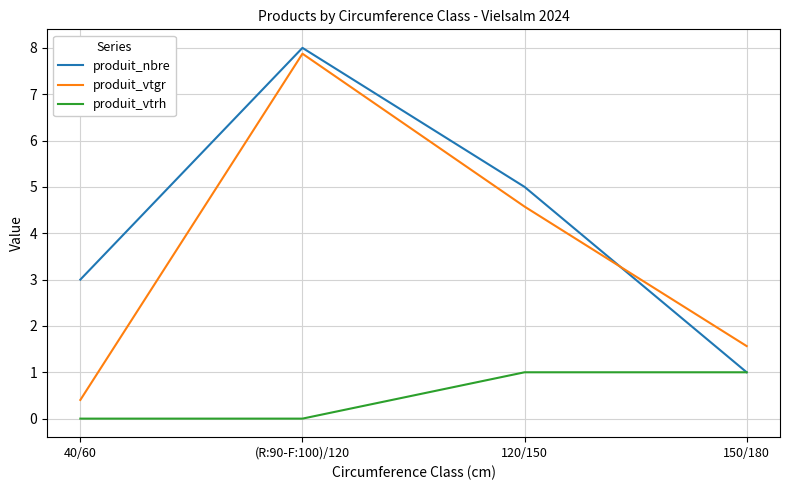

Between 120/150 and 150/180, which series saw the biggest shift?

produit_nbre